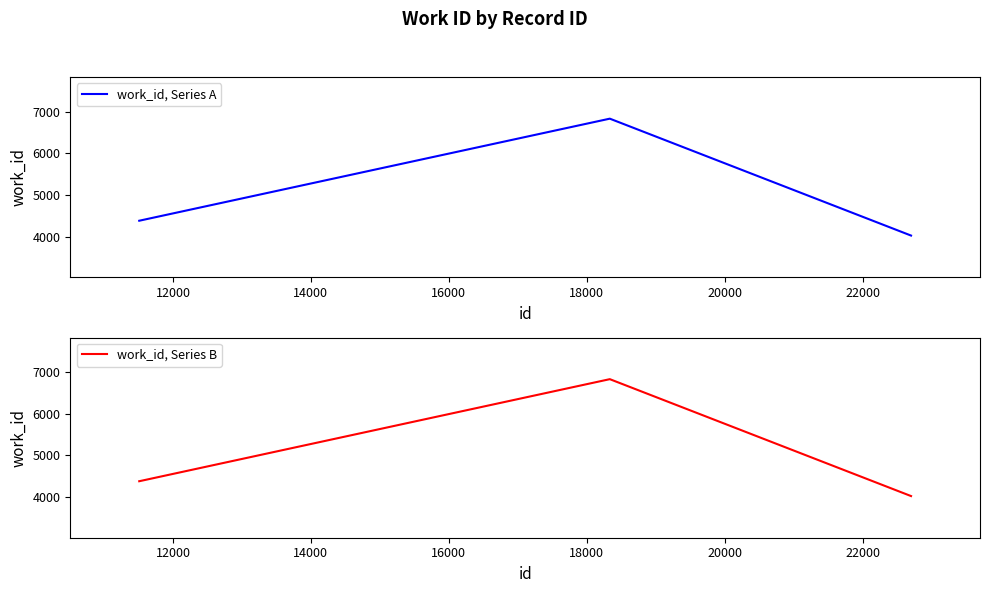

Does the chart have visible grid lines?

No